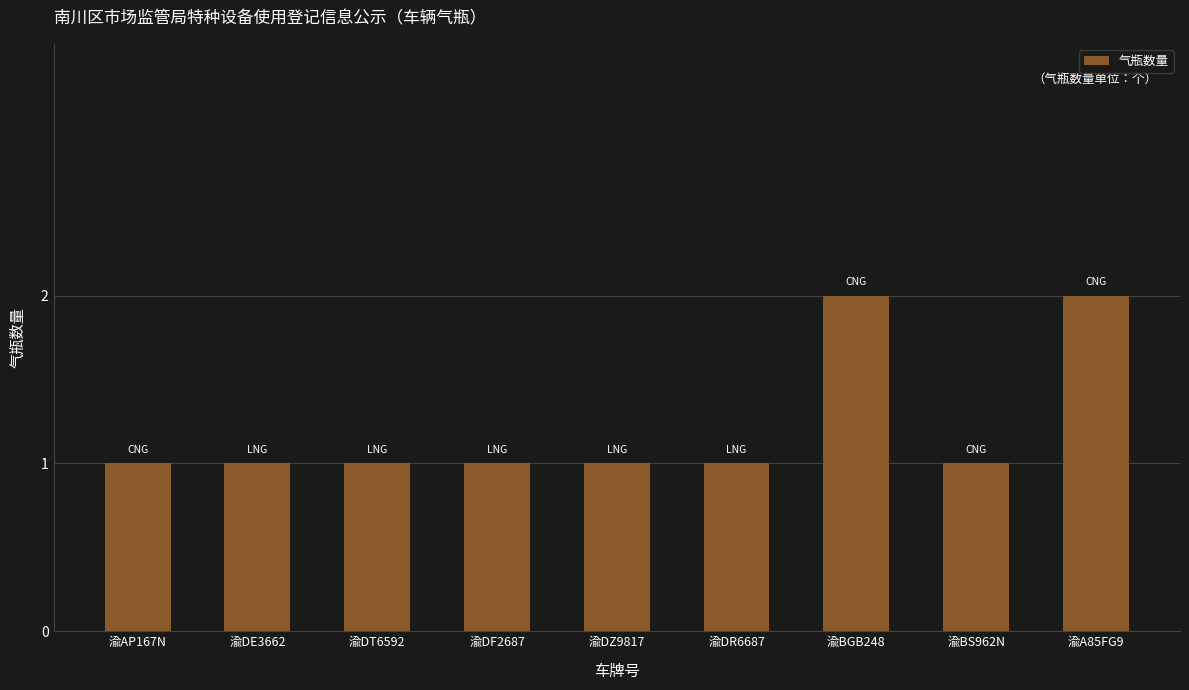

True or false: the data shows 1 at 渝DZ9817.

True